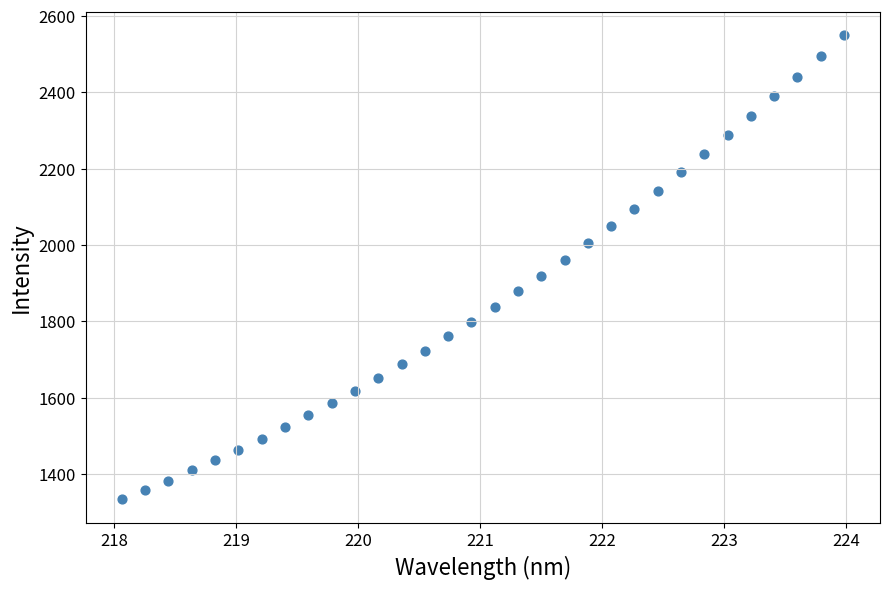

What is the range of X values (max minus min)?

5.9